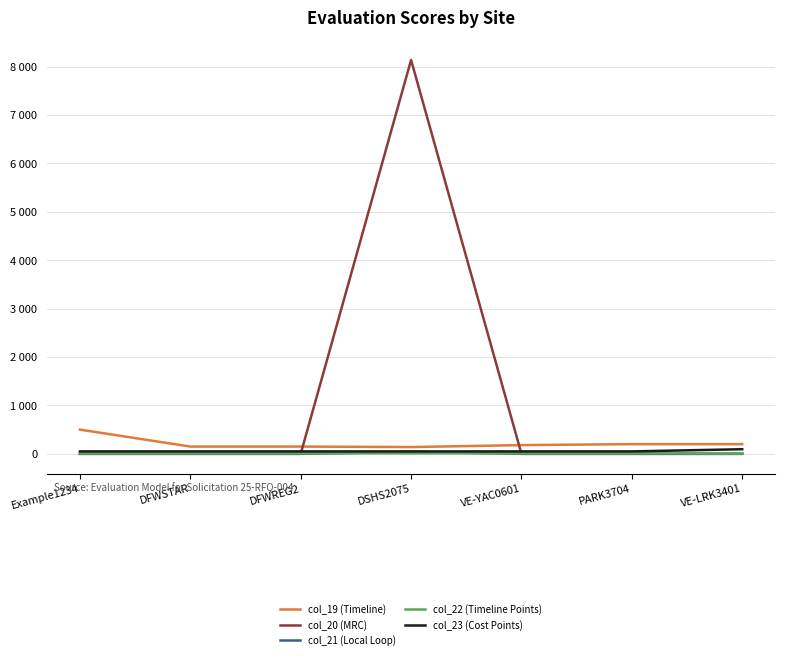

What is the highest value of the col_22 (Timeline Points) series?

10